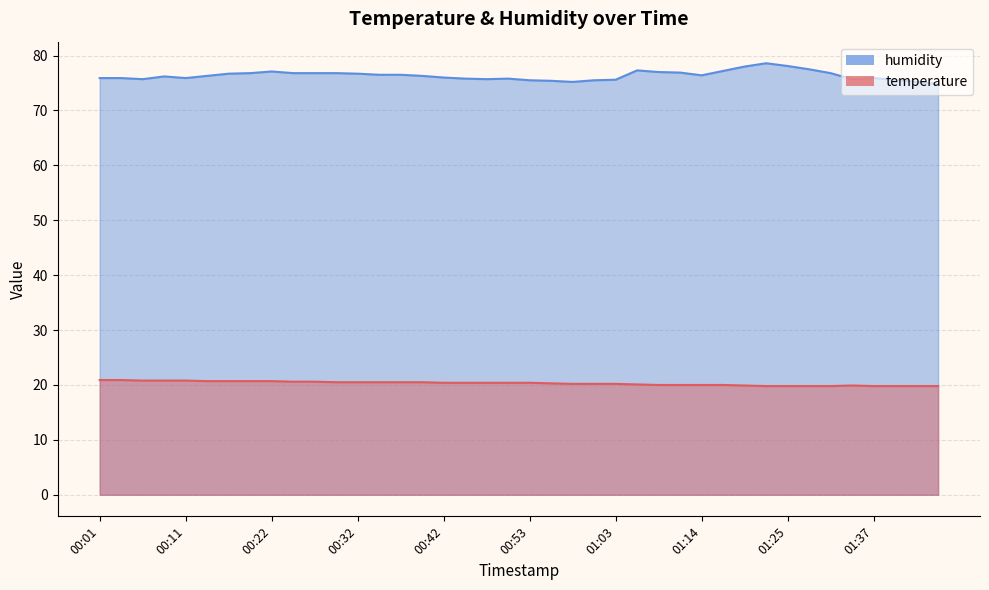

True or false: temperature has more than 1 points higher than both neighbors.

False